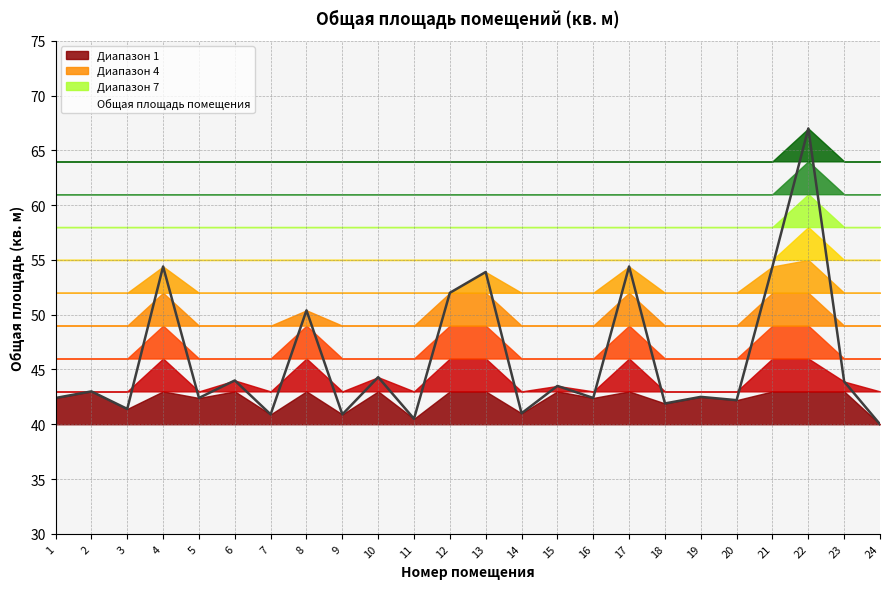

What is the sum of all values?

1103.7